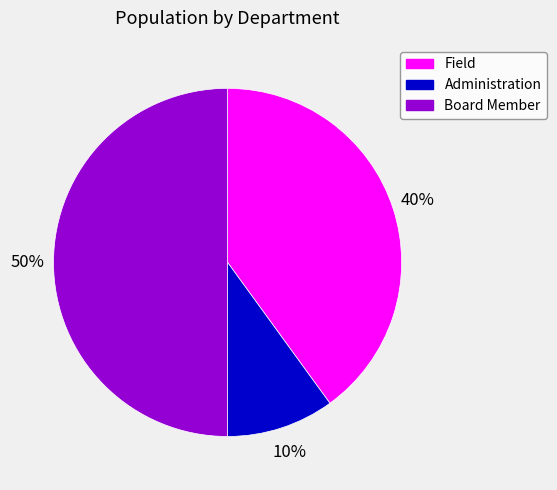

Which slice is the largest?

Board Member